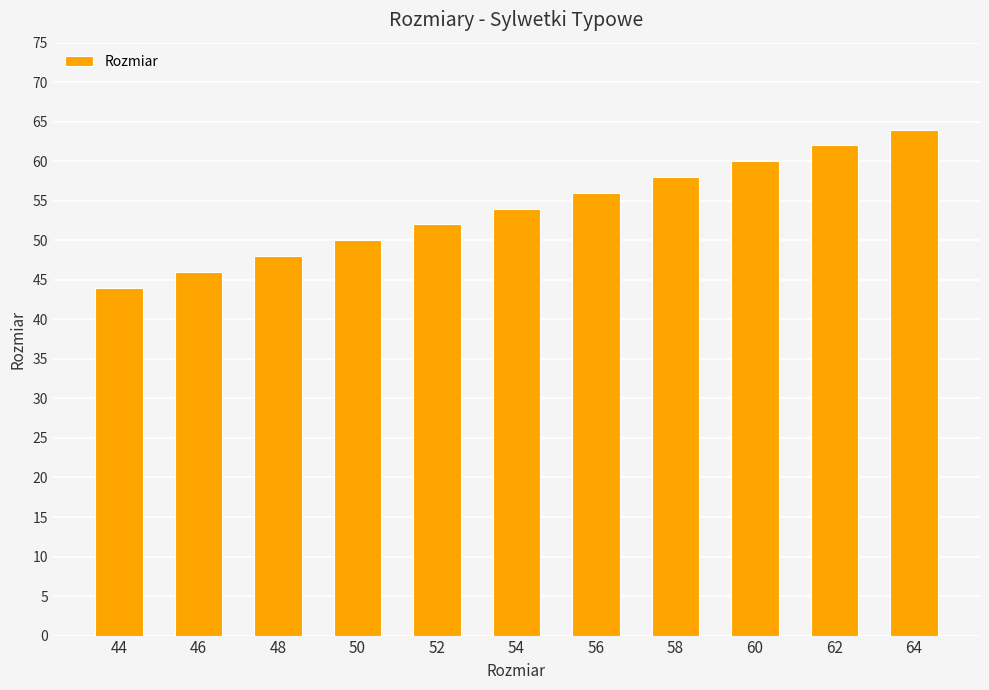

What is the change in value from 50 to 58?

+8